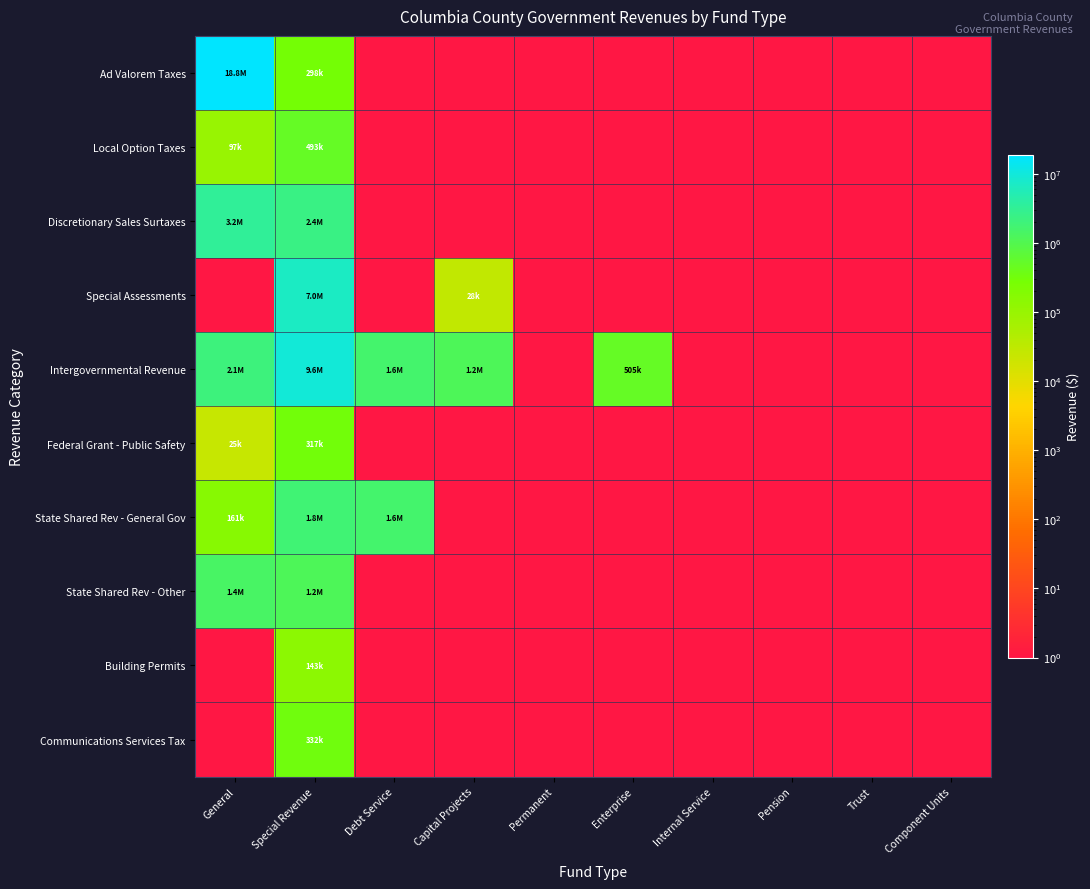

At how many categories does at least one series exceed 5416656?

2